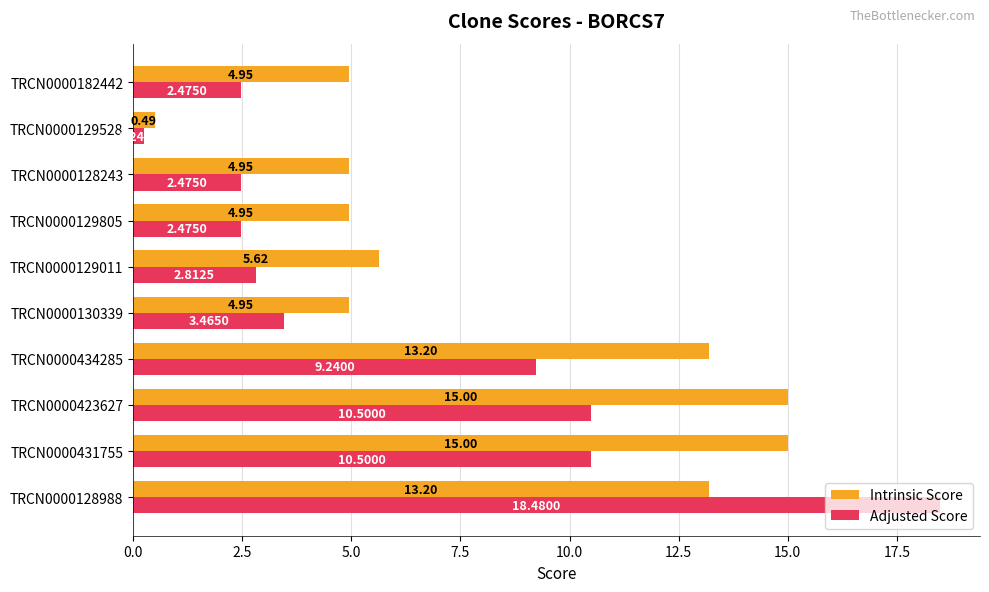

Rank the series at TRCN0000128988 from highest to lowest value.

Adjusted Score, Intrinsic Score